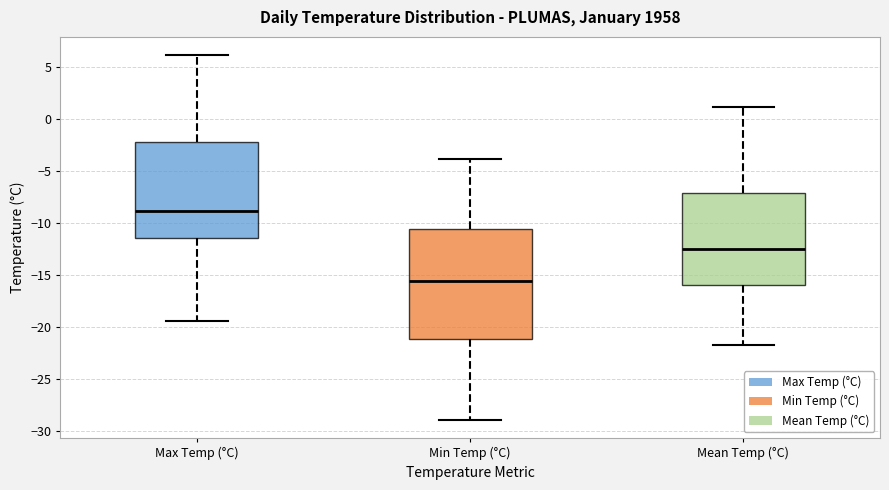

Where is the lower edge of the box for Max Temp (°C) on the y-axis? The values are not printed on the chart, so give them approximately, as read against the axis.

-11.5